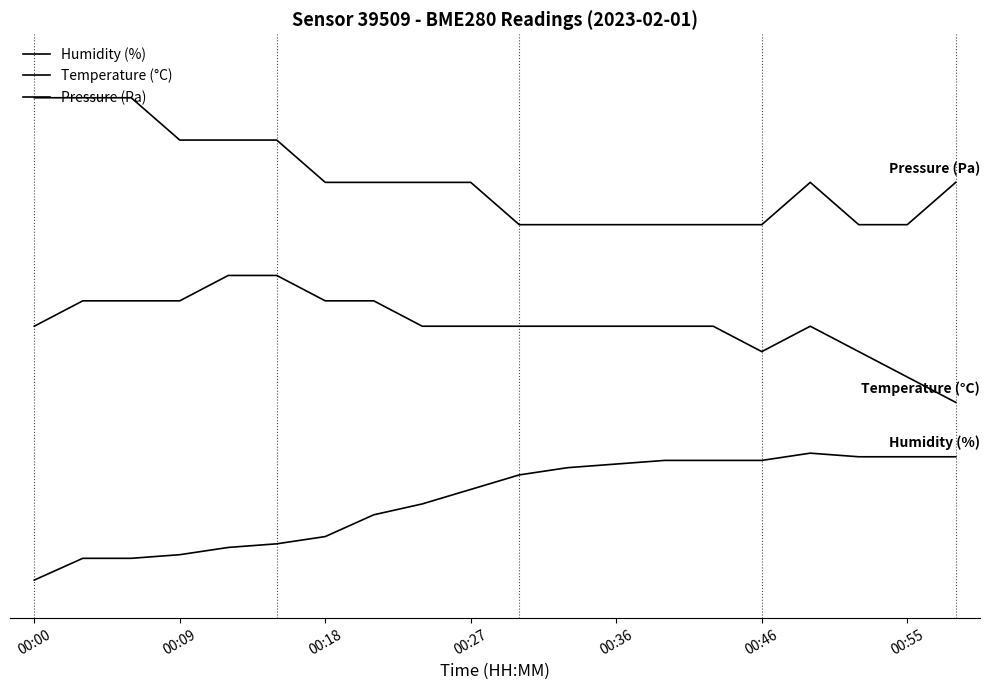

Does the chart display data point markers on the line(s)?

No